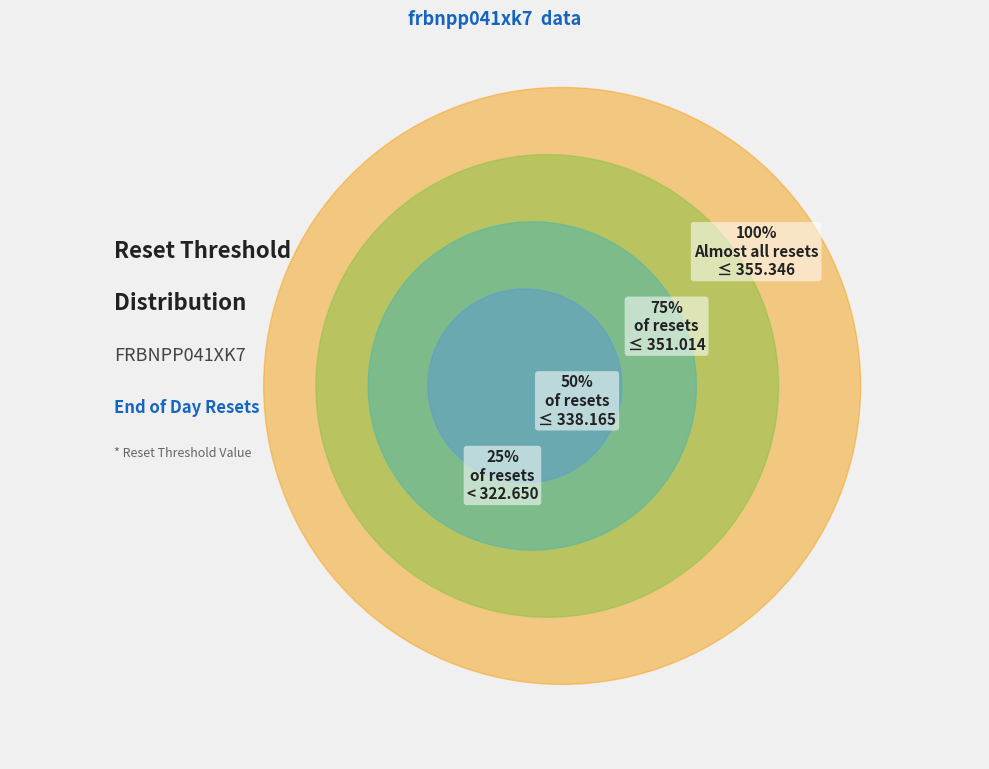

Is there any slice that represents more than half of the pie?

No